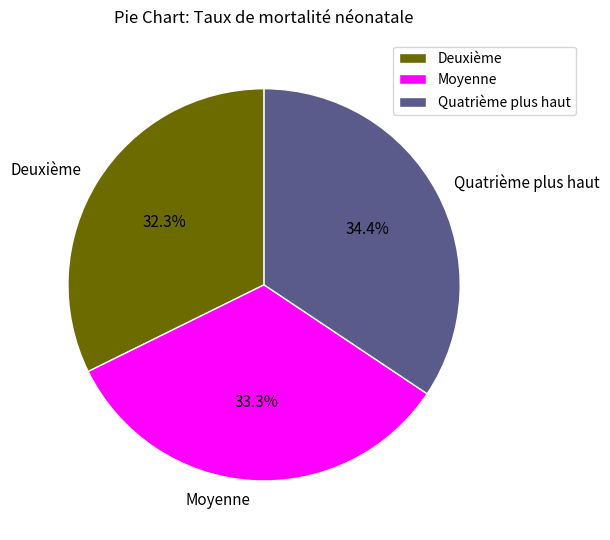

To the nearest percent, what portion does Deuxième represent?

32%